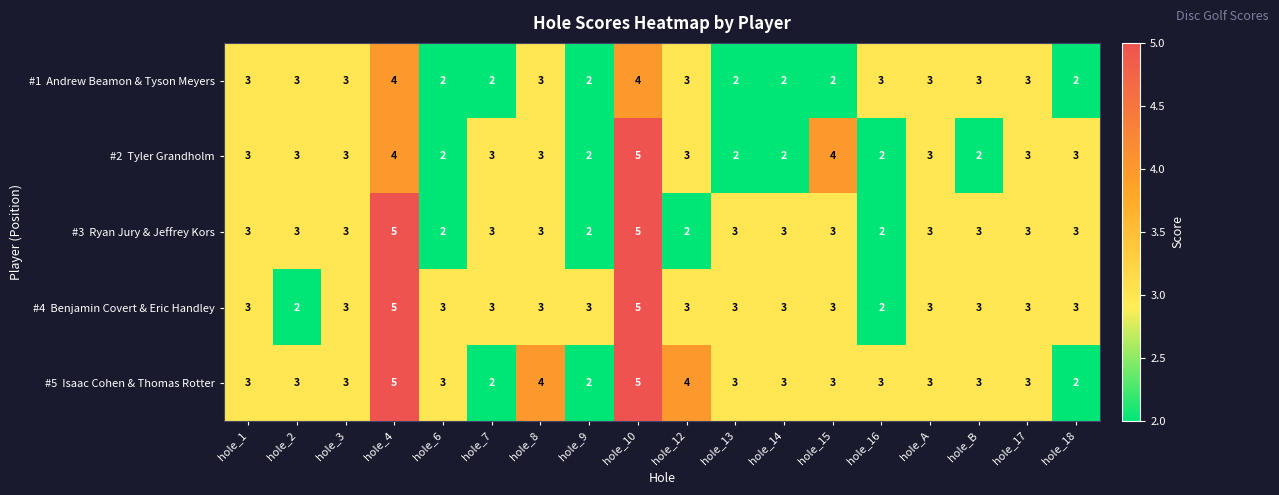

What is the total value across all series at hole_1?

15